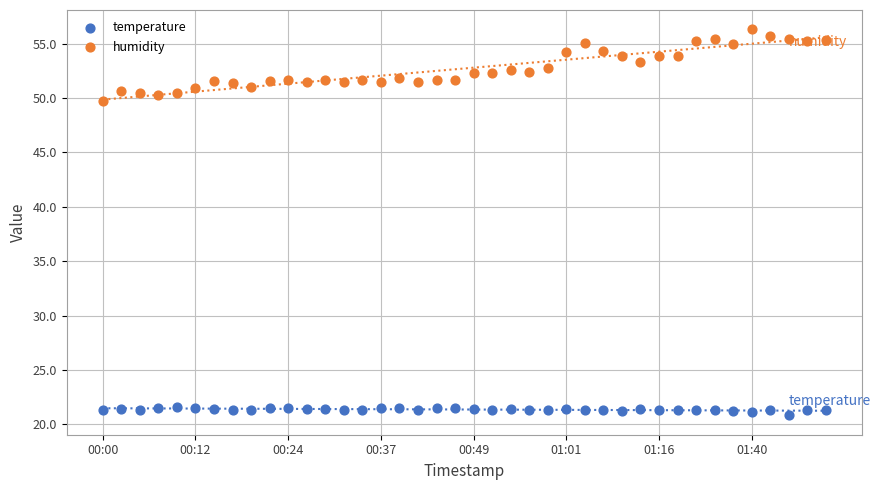

Which series has the widest spread of Y values?

humidity